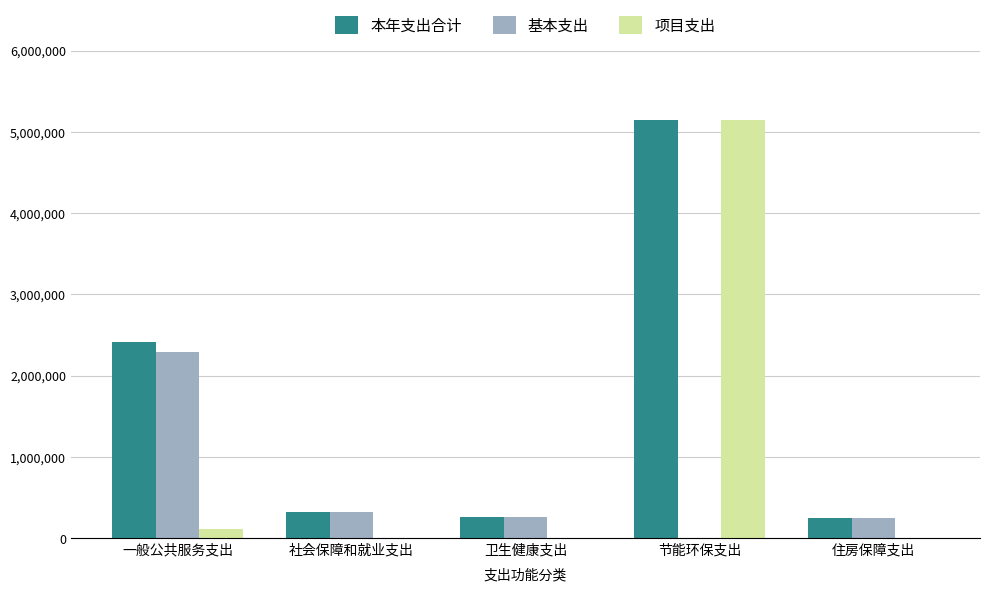

Which series has the widest spread of values?

项目支出